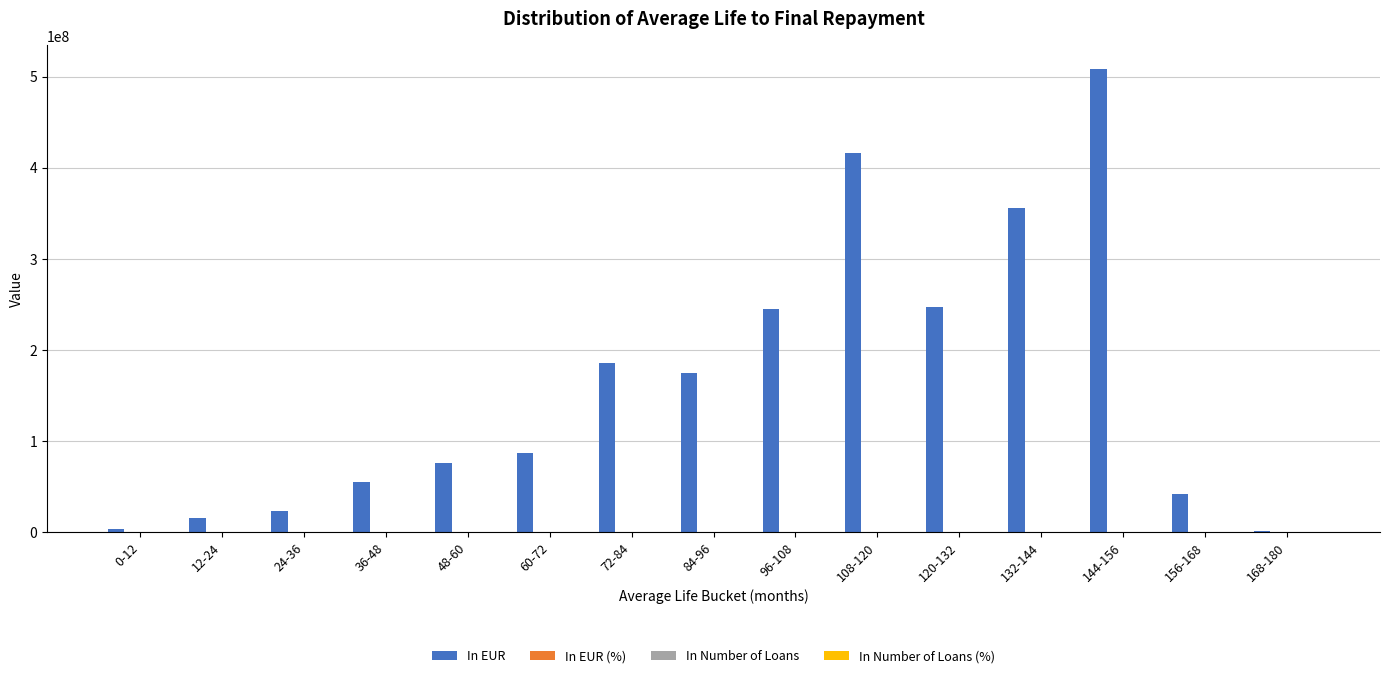

Between 48-60 and 108-120, which series saw the biggest shift?

In EUR